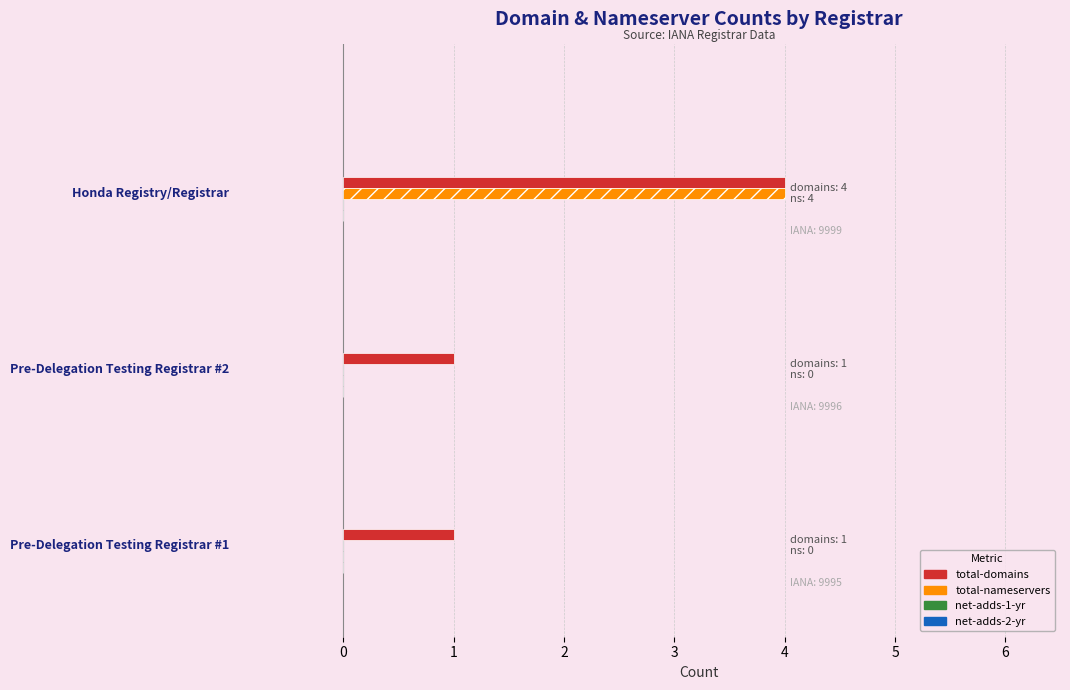

What is the maximum value for total-domains?

4